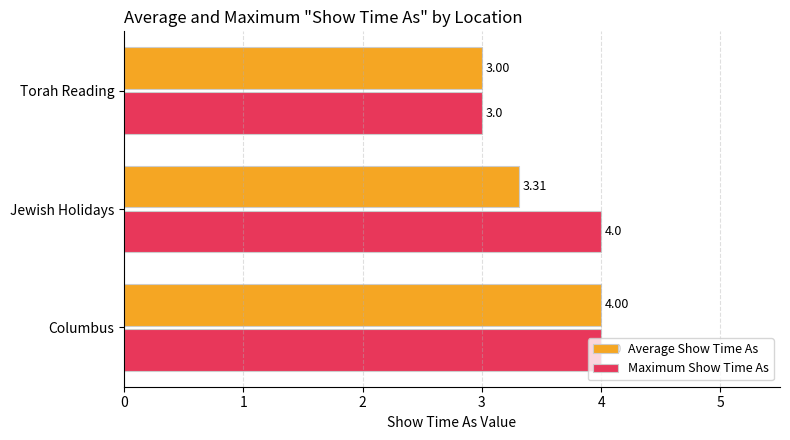

What is the greatest value displayed?

4.0